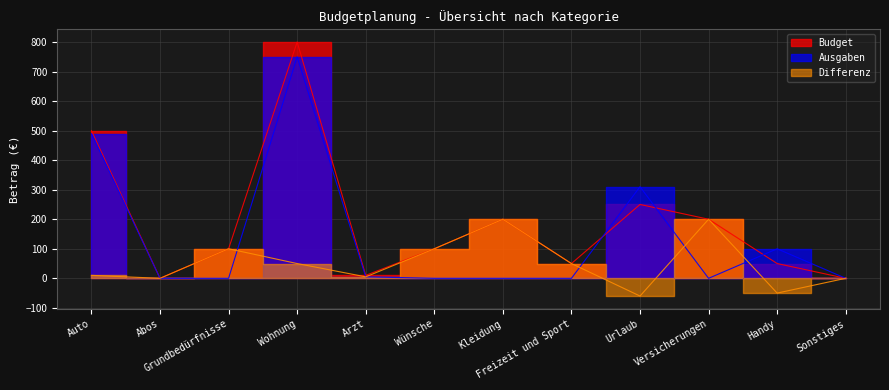

What is the label of the 6th point from the right?

Kleidung